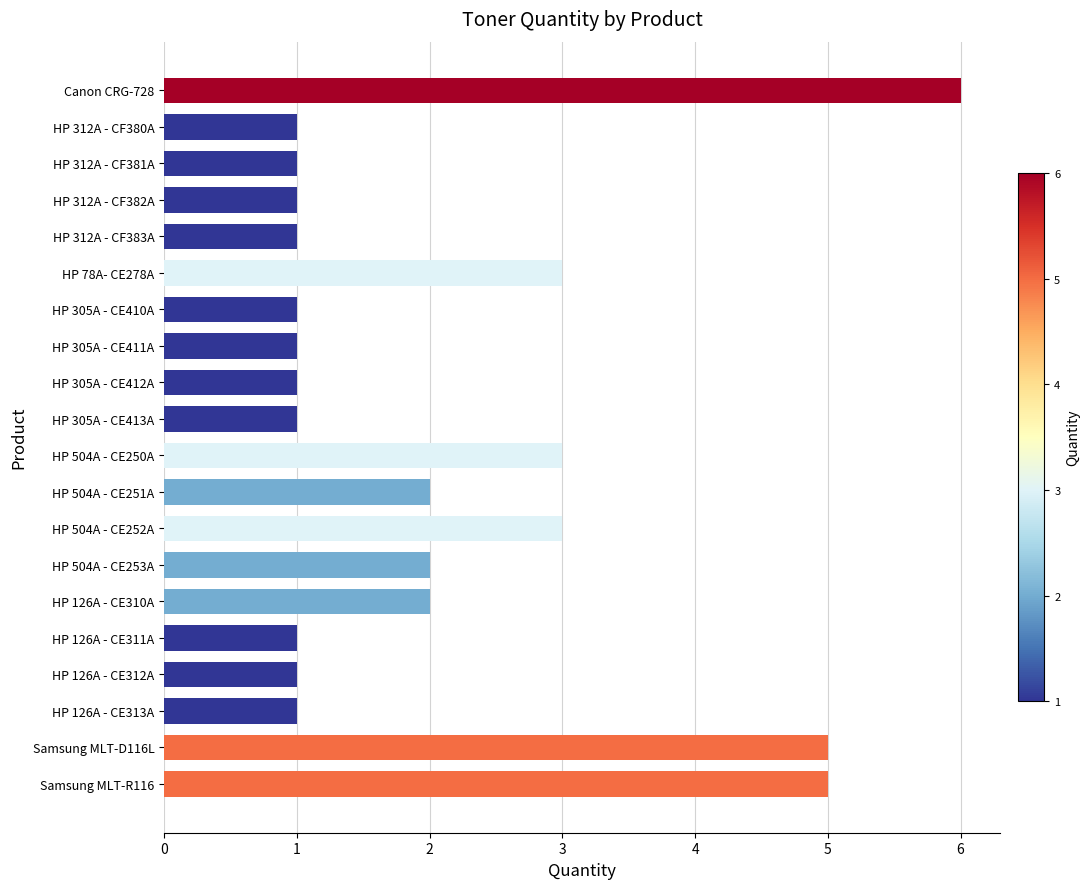

What is the difference between the maximum and second lowest values?

5